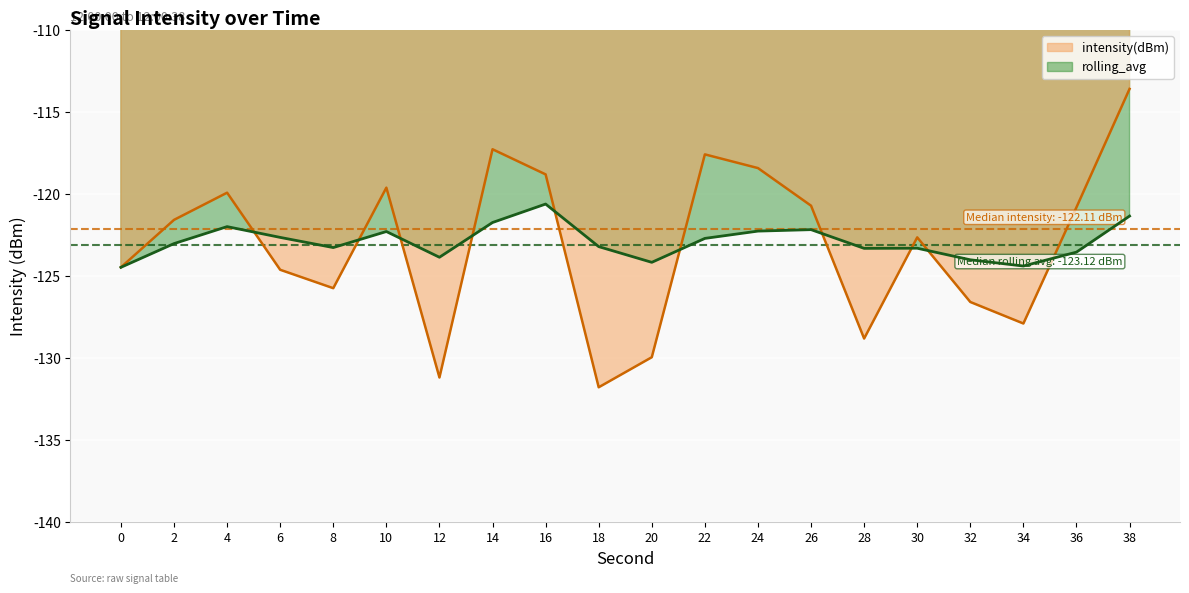

How many lines are shown in the chart?

2